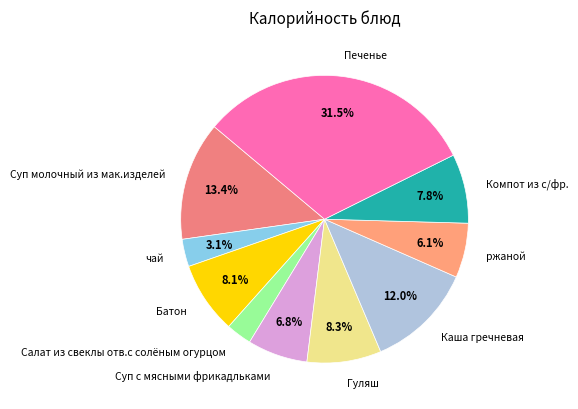

What is the largest slice in the pie chart?

Печенье